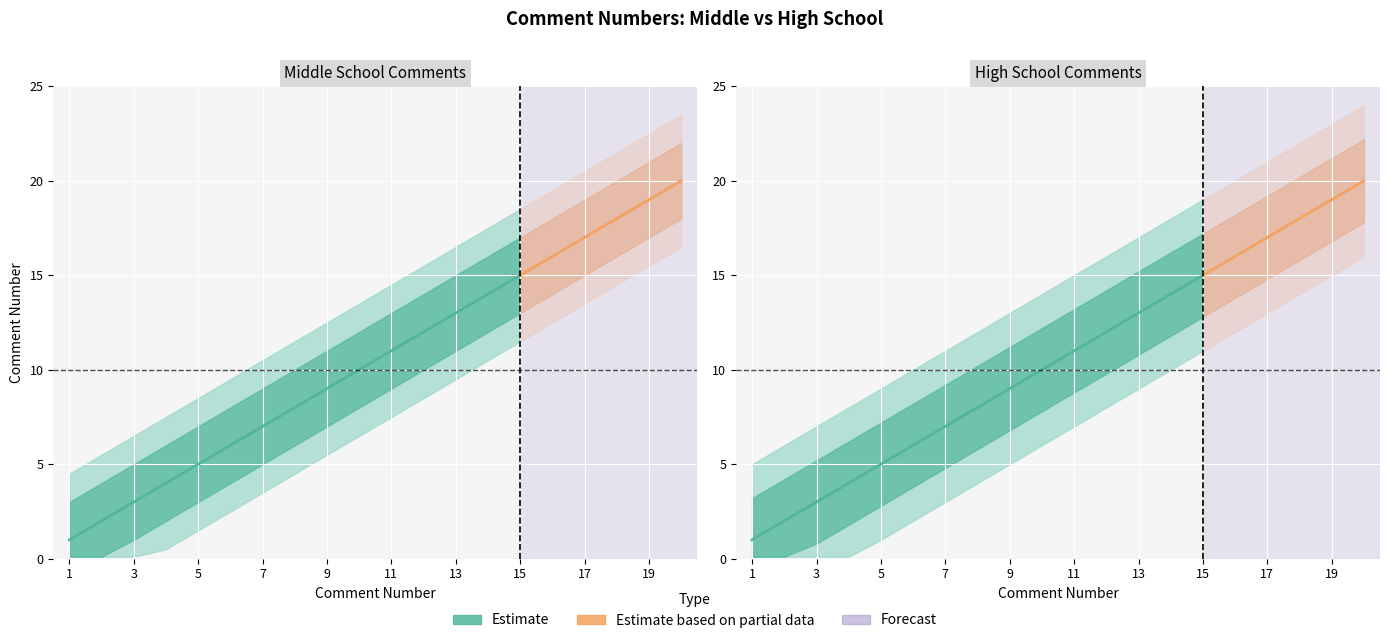

The value of High School Comments at 9 is 9. True or false?

True